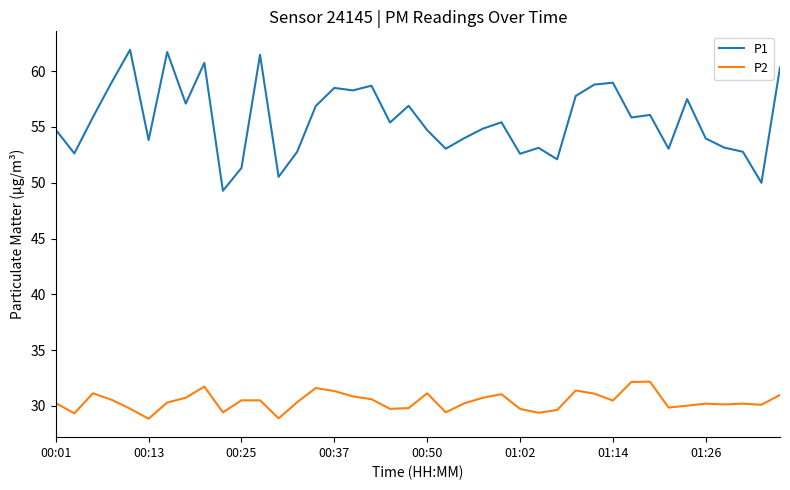

What is the difference between the maximum and minimum values in the P1 series?

12.6